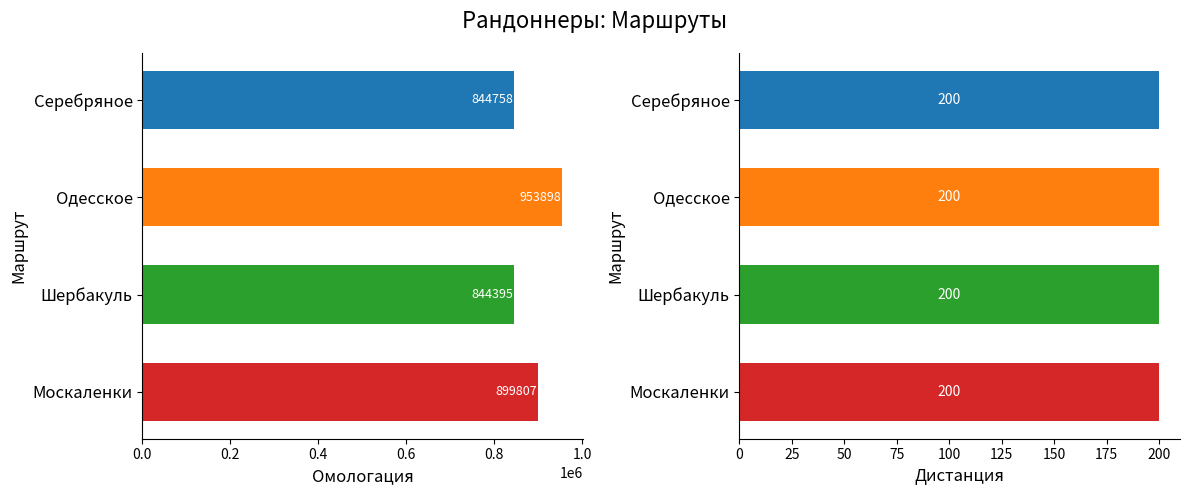

How many bars are there in each group?

2